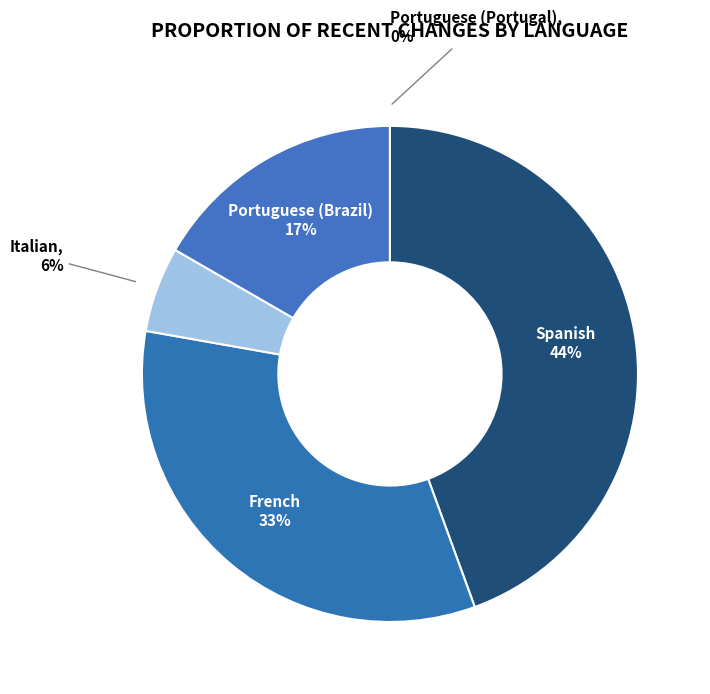

What percentage is NOT represented by Portuguese (Portugal)?

100.0%